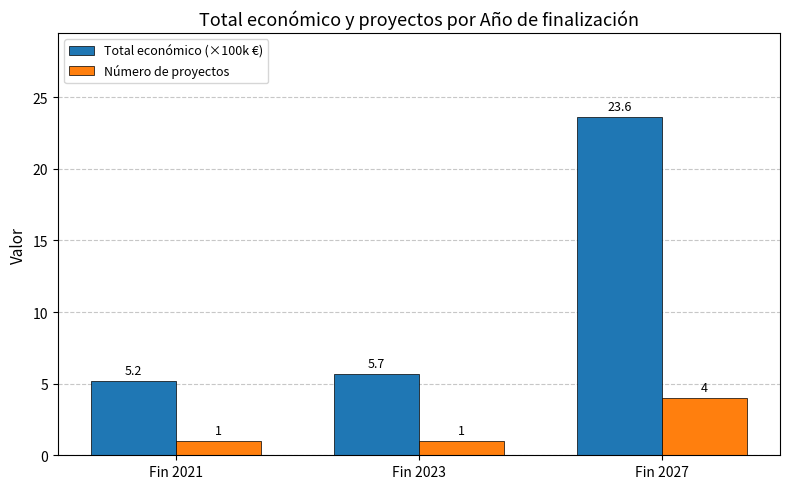

List the series in order of their overall mean, lowest first.

Número de proyectos, Total económico (×100k €)